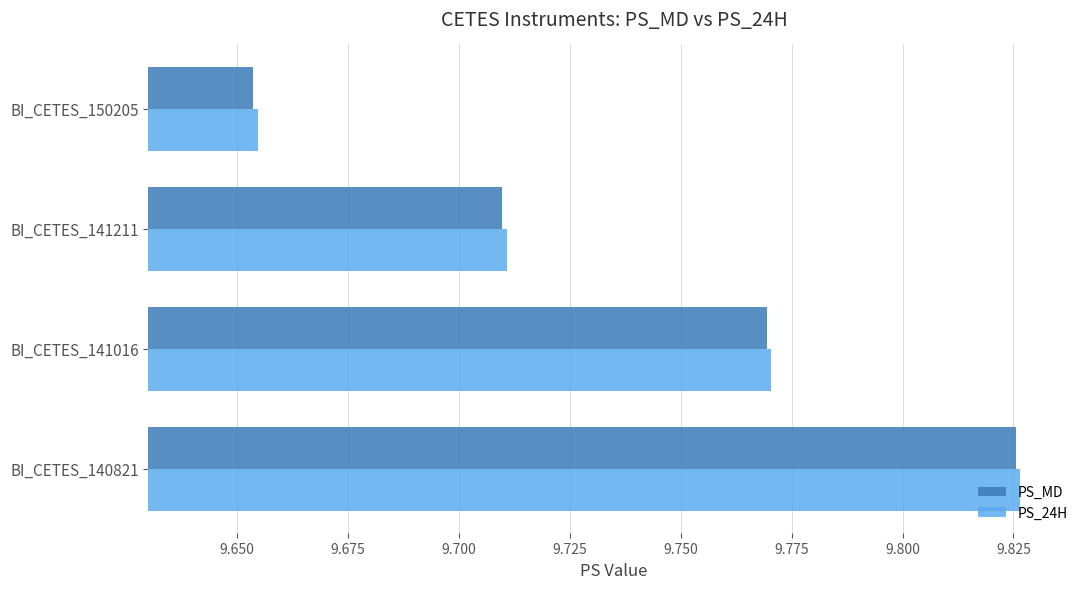

Which series has the widest spread of values?

PS_MD